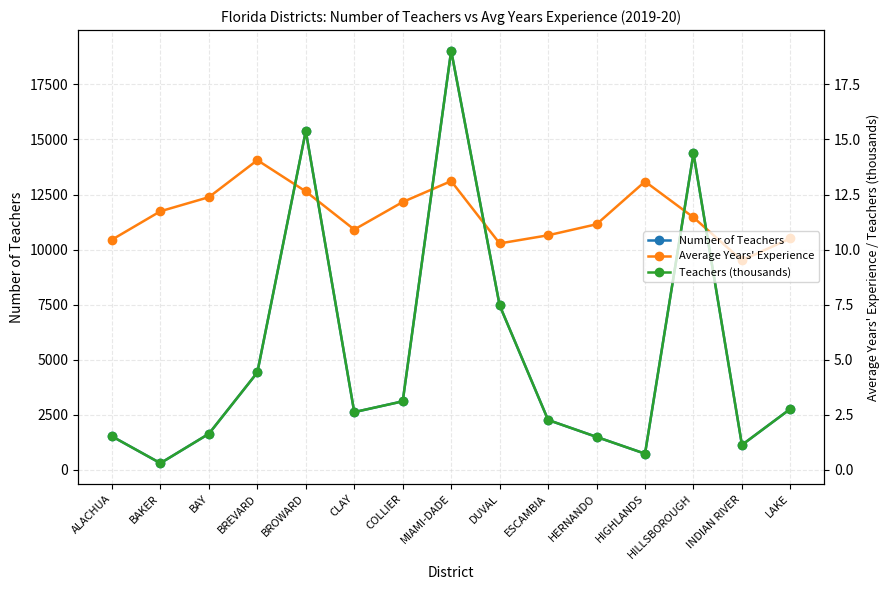

Reading left to right, what are all the values shown in this chart?

Number of Teachers: 1522.0	303.0	1638.0	4422.0	15384.0	2621.0	3111.0	19029.0	7469.0	2265.0	1496.0	734.0	14369.0	1132.0	2769.0
Average Years' Experience: 10.4	11.7	12.4	14.1	12.6	10.9	12.2	13.1	10.3	10.7	11.2	13.1	11.5	9.5	10.5
Teachers (thousands): 1.5	0.3	1.6	4.4	15.4	2.6	3.1	19.0	7.5	2.3	1.5	0.7	14.4	1.1	2.8